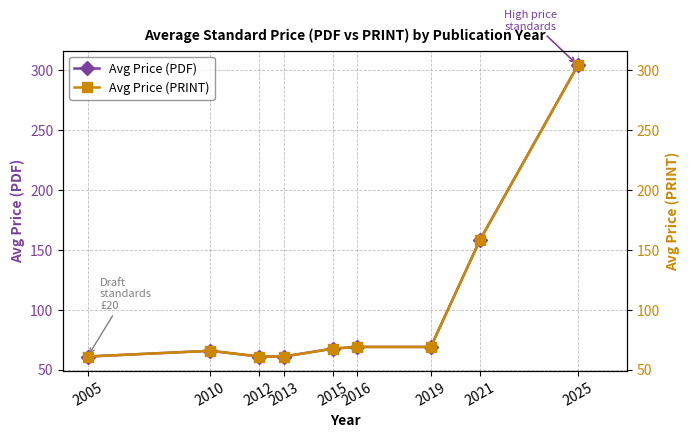

What is the value of the Avg Price (PRINT) point at the 1st from the left?

61.0